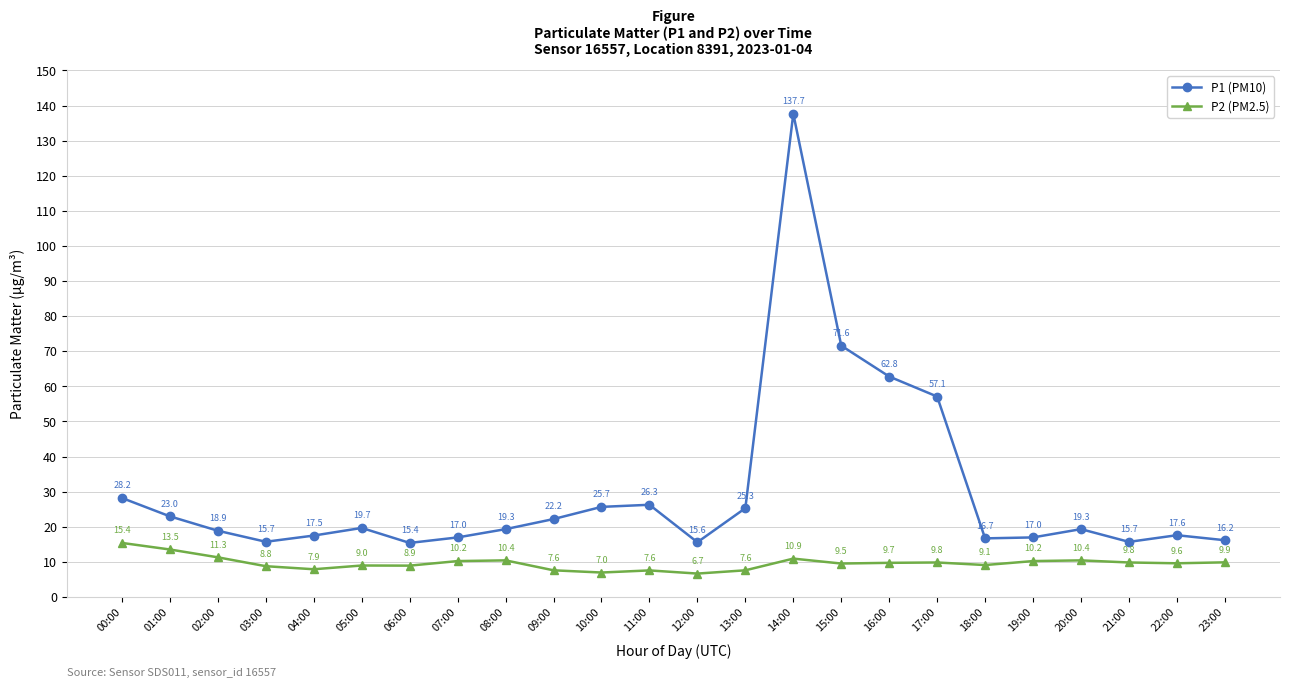

Between 05:00 and 22:00, which series saw the biggest shift?

P1 (PM10)